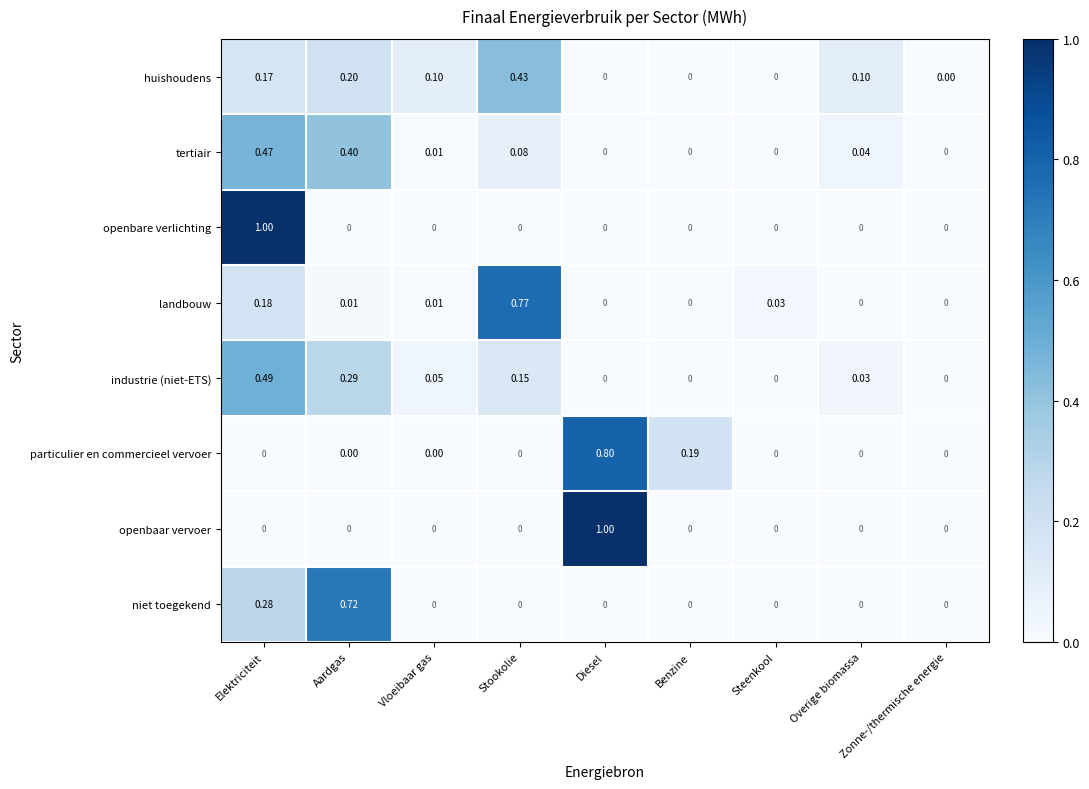

At which category is the sum across all series the highest?

Elektriciteit